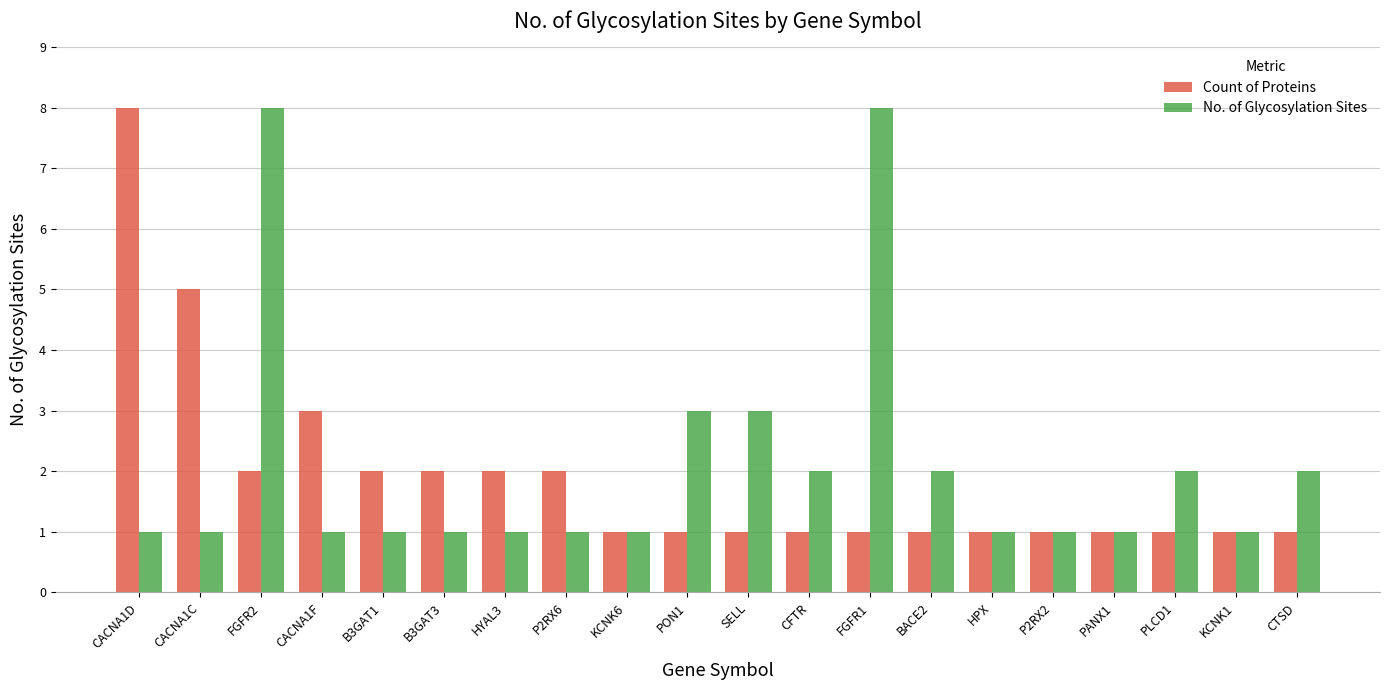

What is the approximate value of Count of Proteins at FGFR2?

2